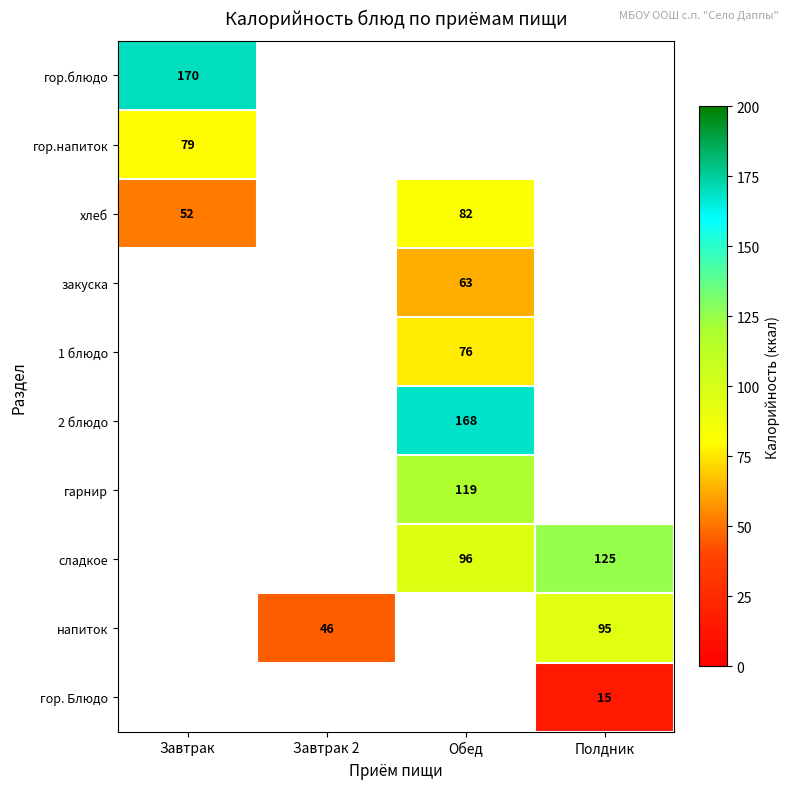

At which category does the chart reach its peak across all series?

Завтрак